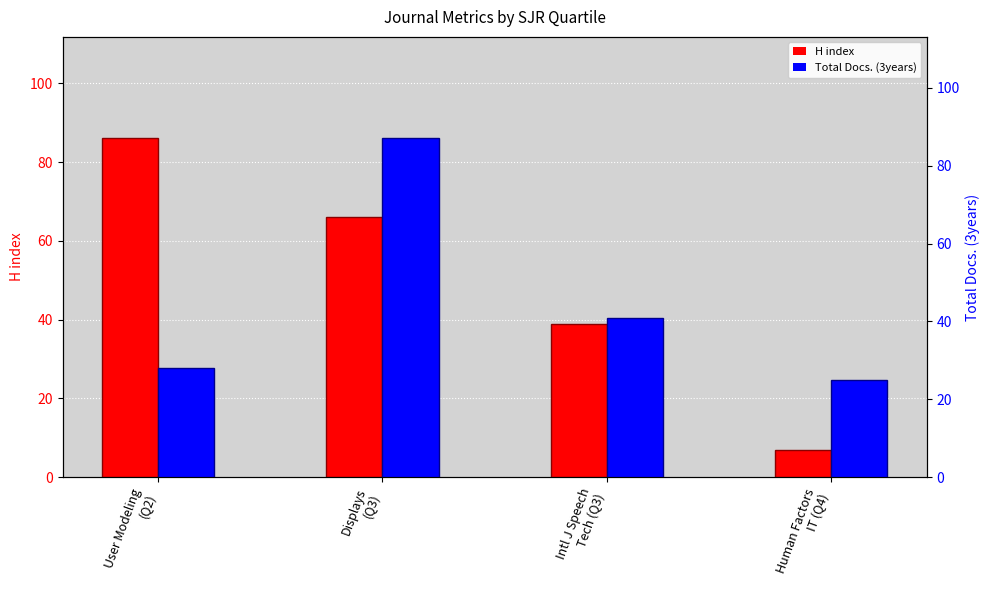

Rank the series at Displays
(Q3) from lowest to highest value.

H index, Total Docs. (3years)